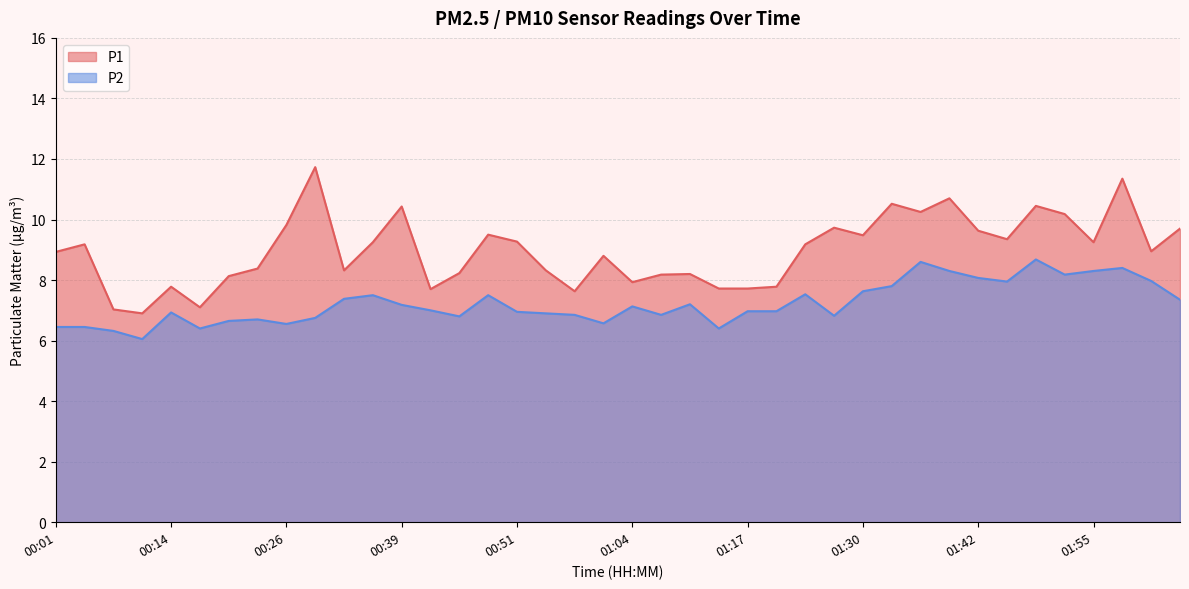

What is the total value across all series at 01:07?

15.0